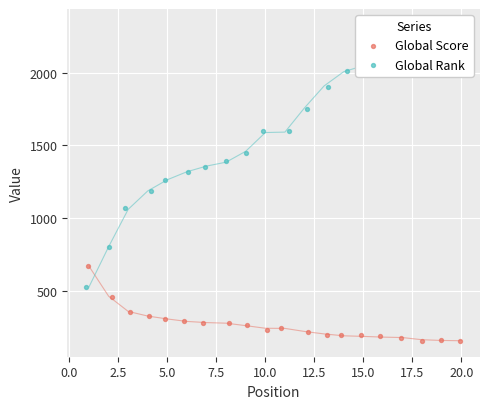

What is the total value across all series at 7.5?

1561.7